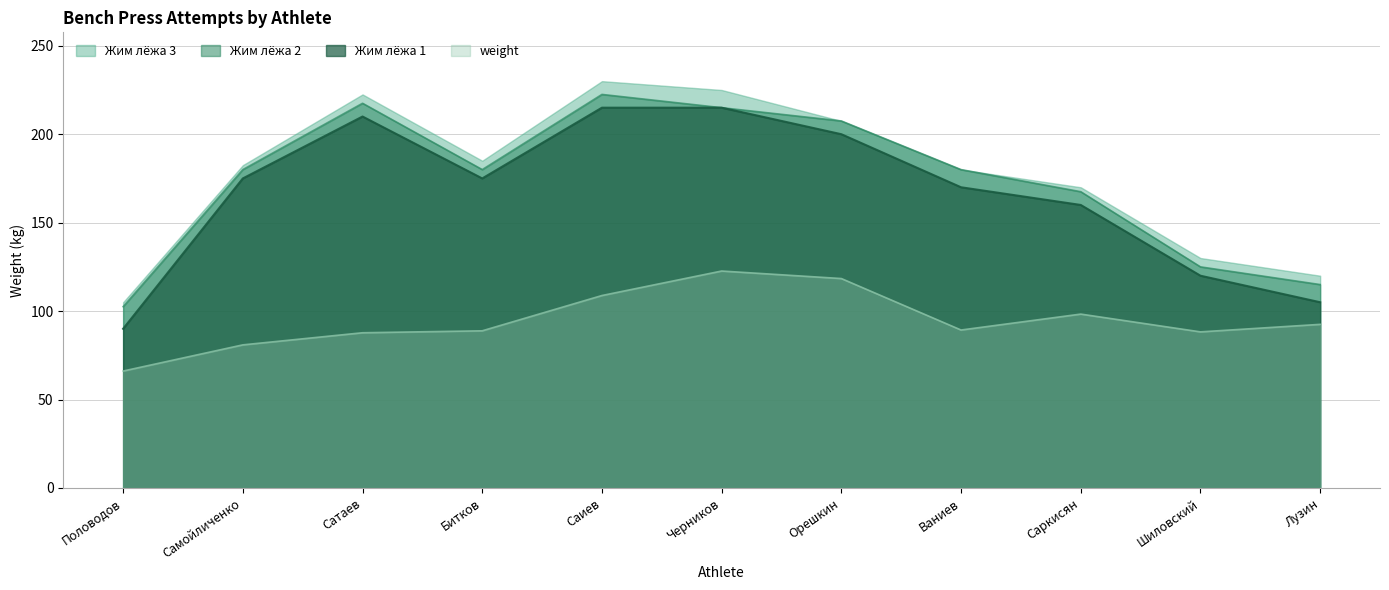

Which series has the largest total across all categories?

Жим лёжа 3